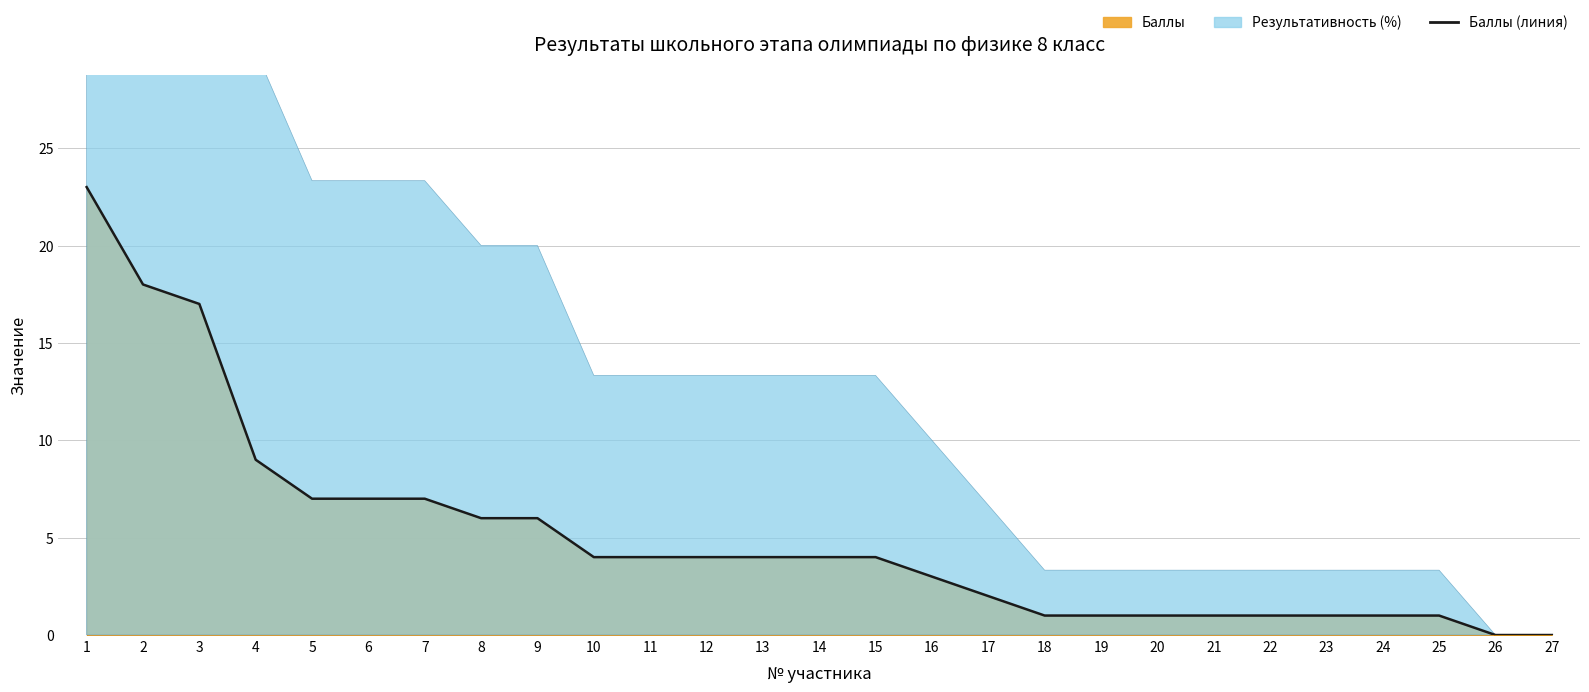

Reading left to right, extract all data points from this chart.

1=23	2=18	3=17	4=9	5=7	6=7	7=7	8=6	9=6	10=4	11=4	12=4	13=4	14=4	15=4	16=3	17=2	18=1	19=1	20=1	21=1	22=1	23=1	24=1	25=1	26=0	27=0